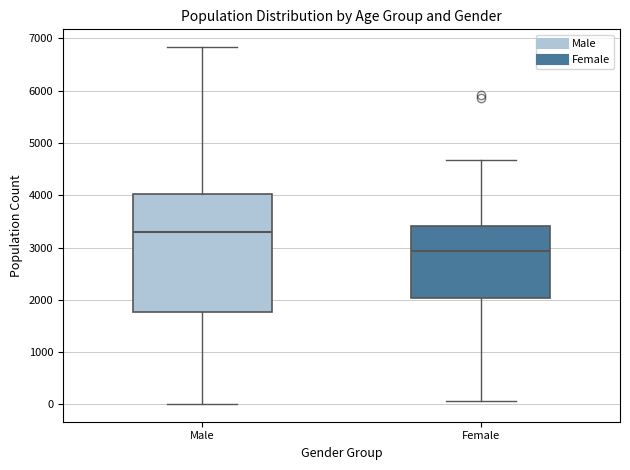

Which box's median line is the lowest?

Female